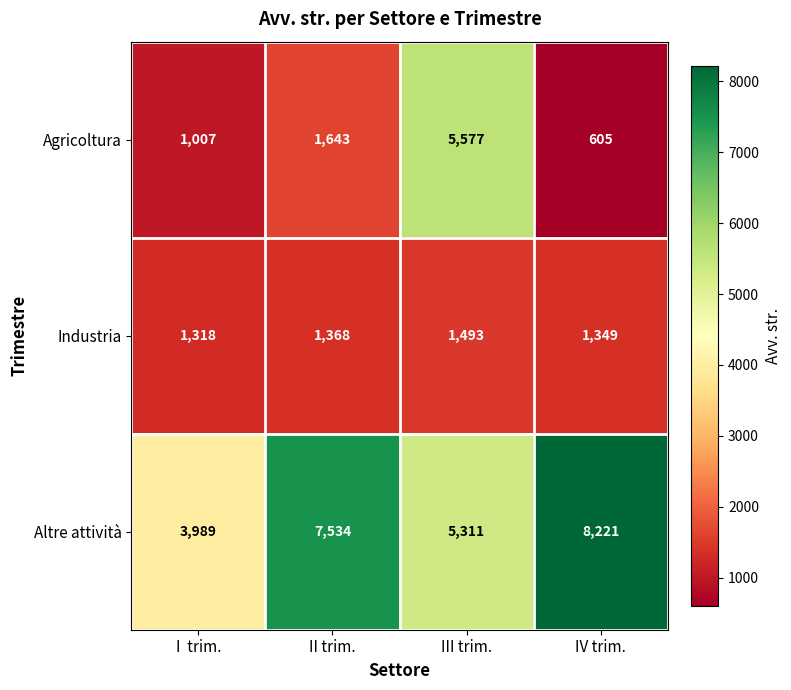

How many distinct data groups are displayed?

3